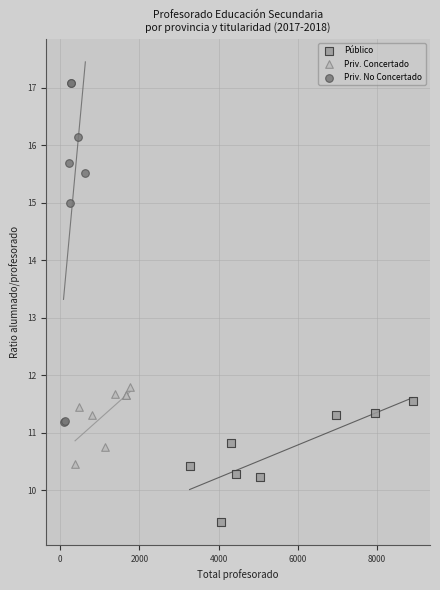

Which series has the widest spread of Y values?

Priv. No Concertado